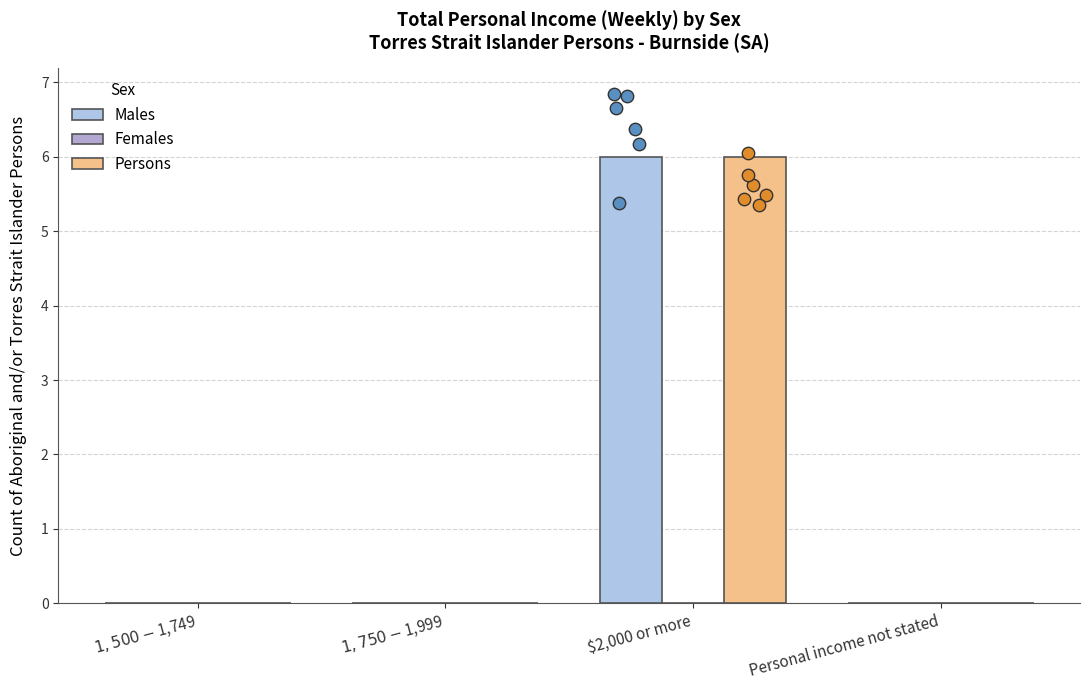

Which series contains the lowest Y value?

Males